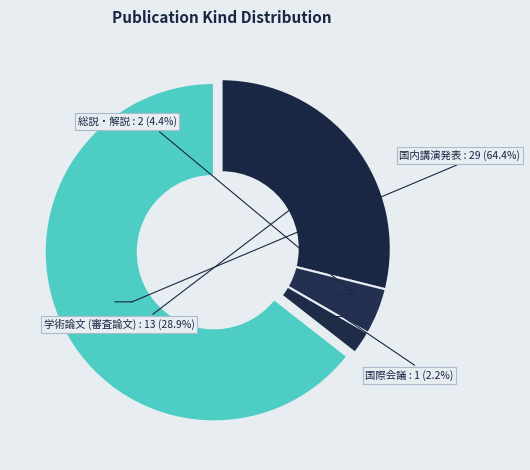

How many slices are in this pie chart?

4